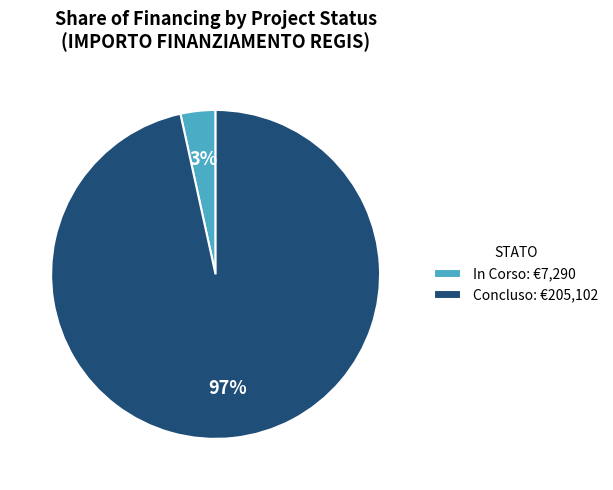

Is there any slice that represents more than half of the pie?

Yes